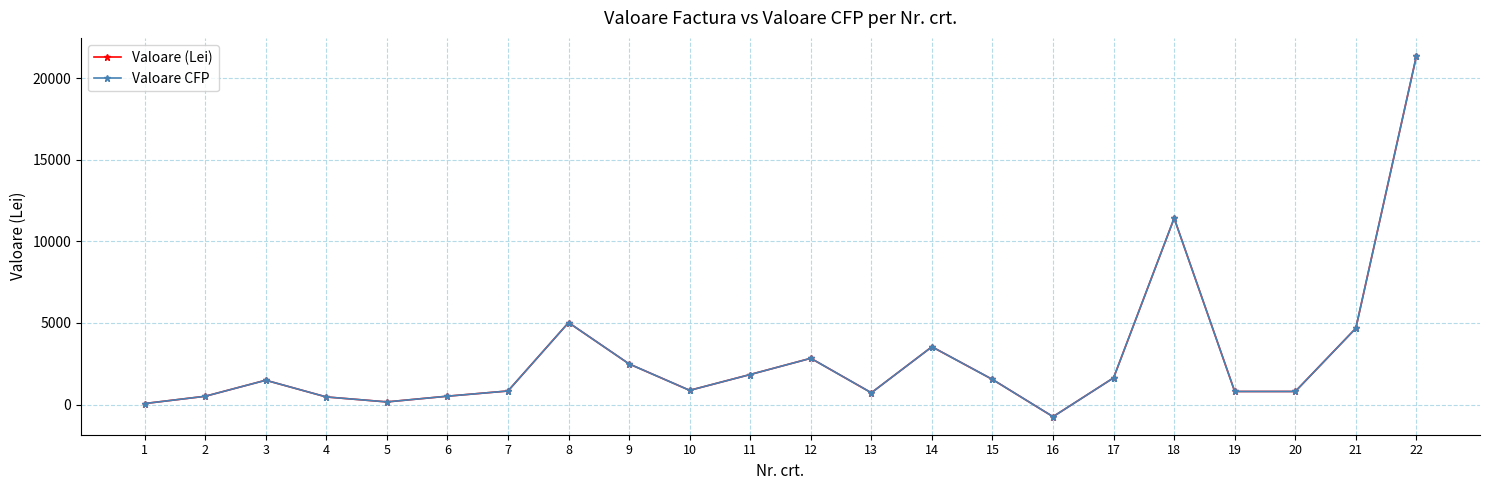

Is this an area chart (filled region under the line)?

No